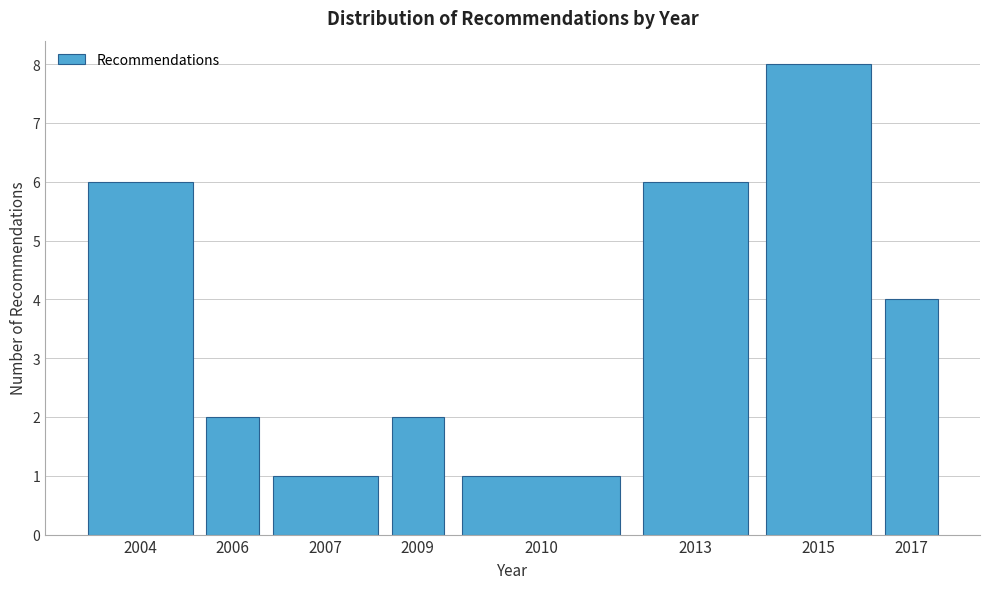

Reading right to left, extract all data points from this chart.

2017=4	2015=8	2013=6	2010=1	2009=2	2007=1	2006=2	2004=6